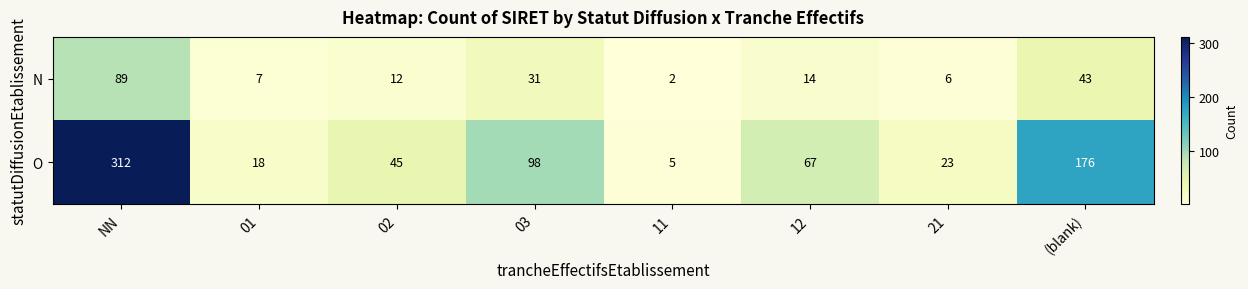

Which series has the largest total across all categories?

O